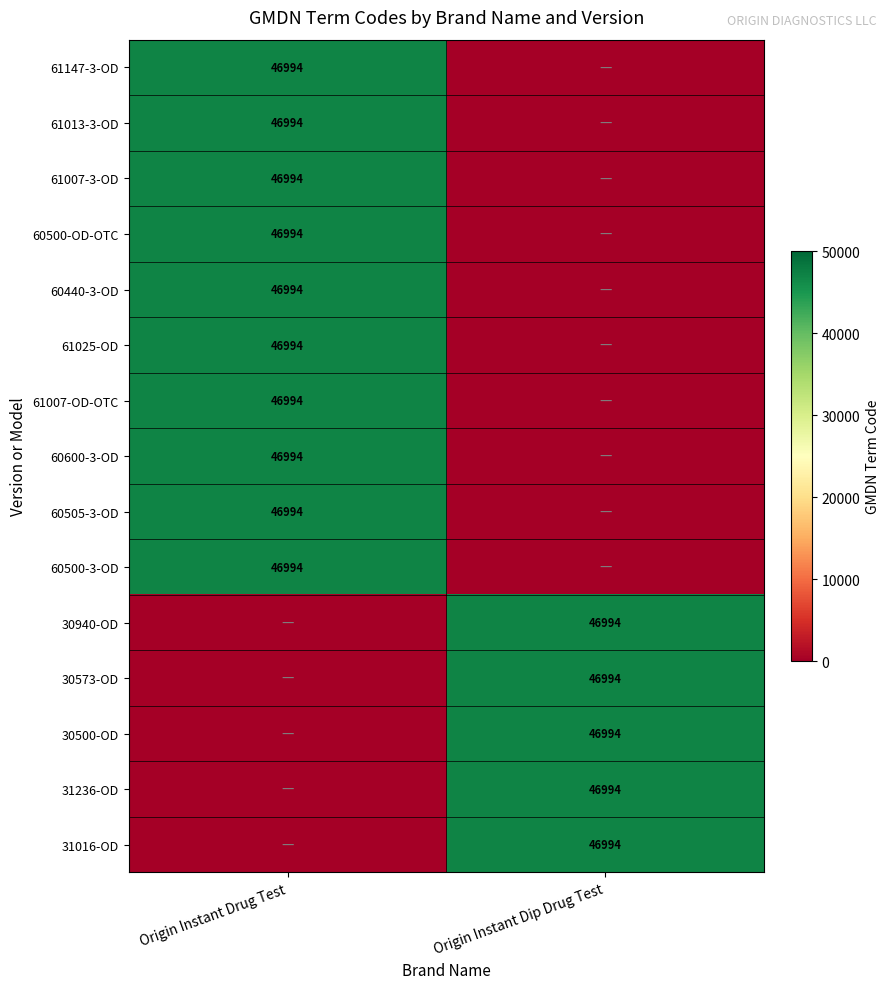

The 60440-3-OD series shows 46994 at Origin Instant Drug Test. True or false?

True